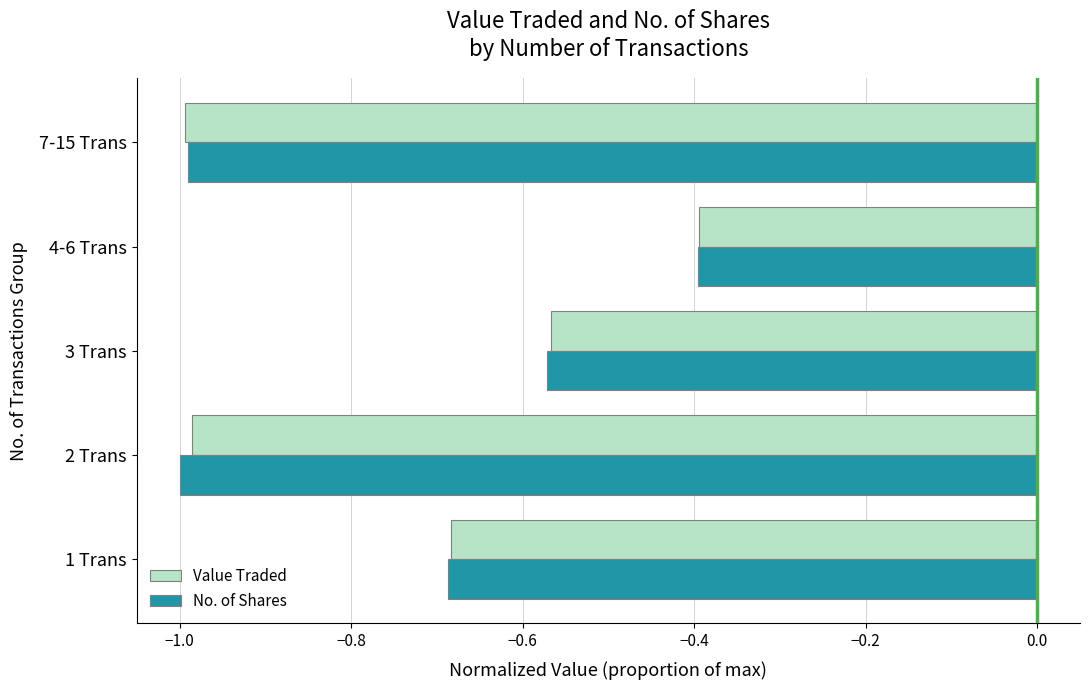

Is it true that No. of Shares equals -0.4 at 4-6 Trans?

True